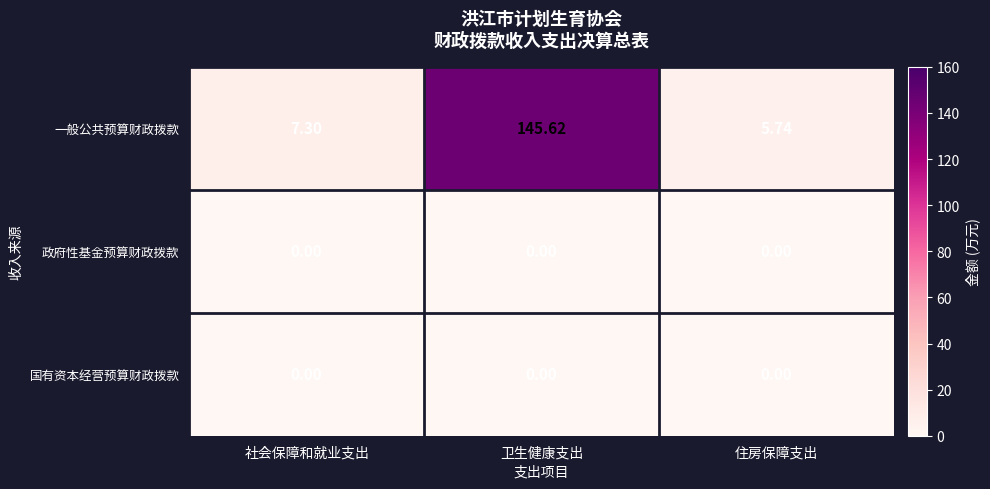

Which series has the largest range (max minus min)?

一般公共预算财政拨款